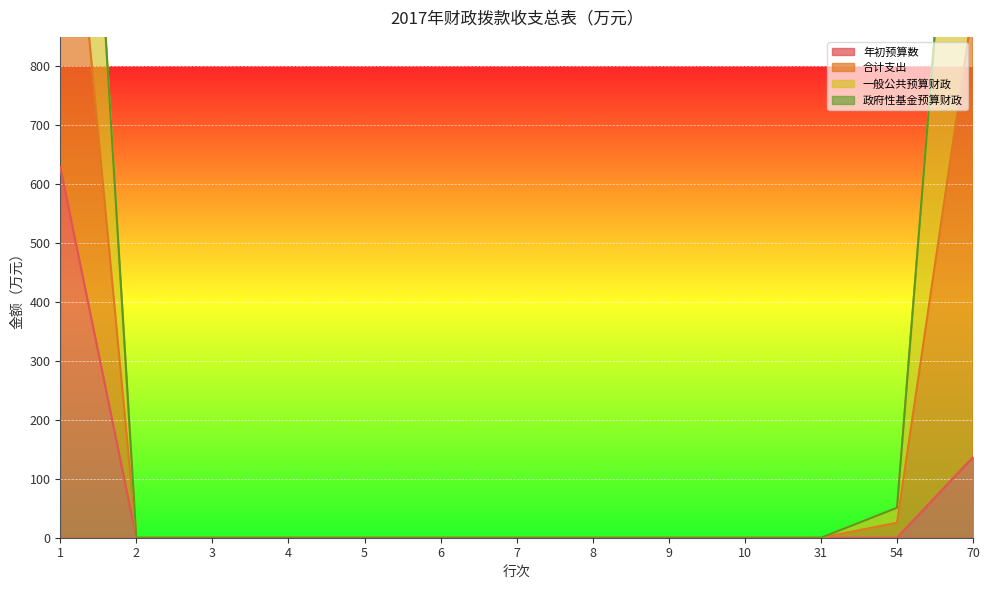

At which category is the sum across all series the highest?

1